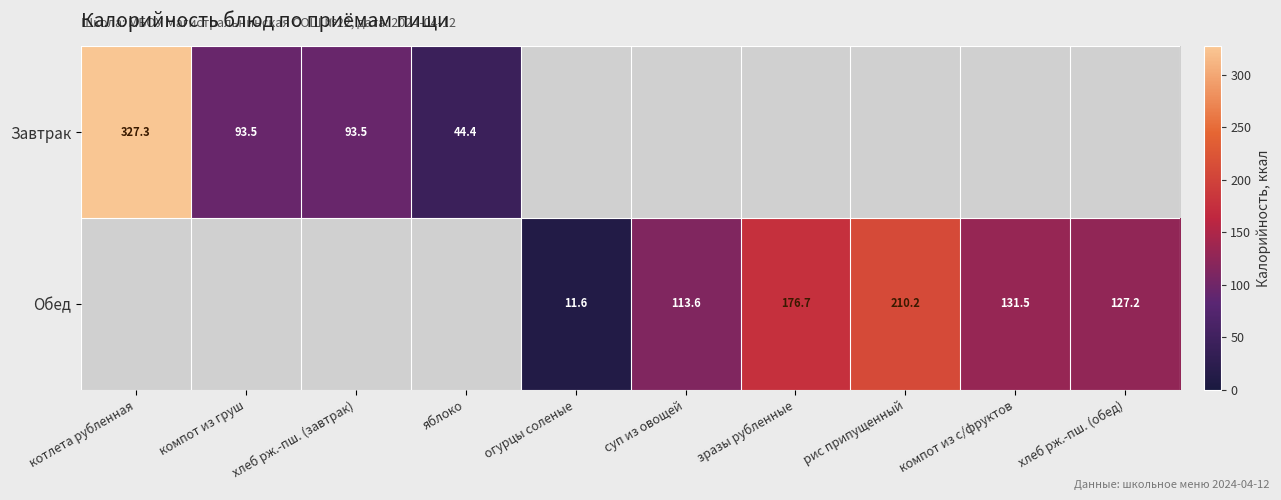

What is the sum of the Завтрак values at яблоко and хлеб рж.-пш. (завтрак)?

137.9